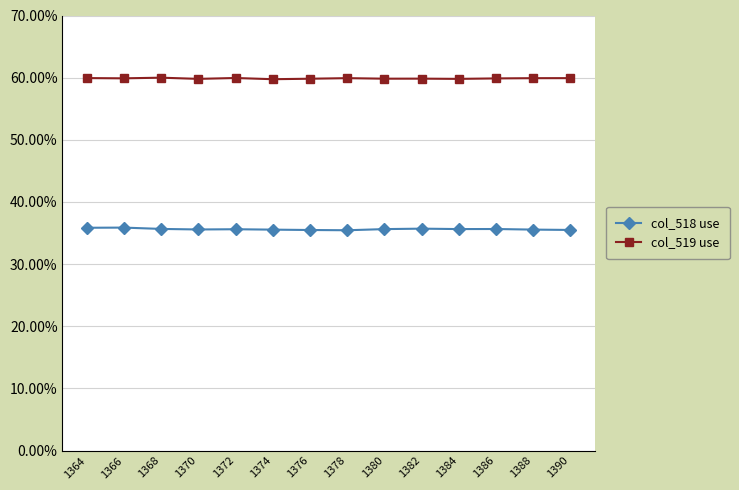

What is the lowest value of the col_518 use series?

0.4